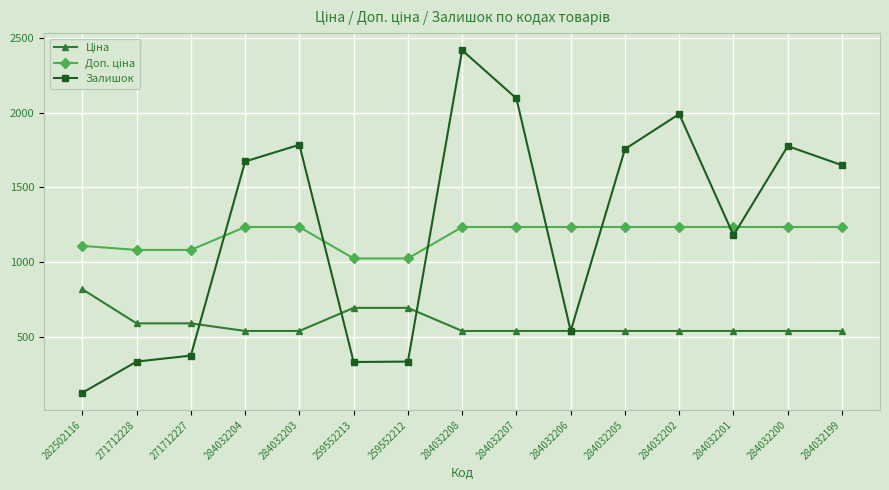

In Залишок, how many points are lower than both neighbors (excluding endpoints)?

3